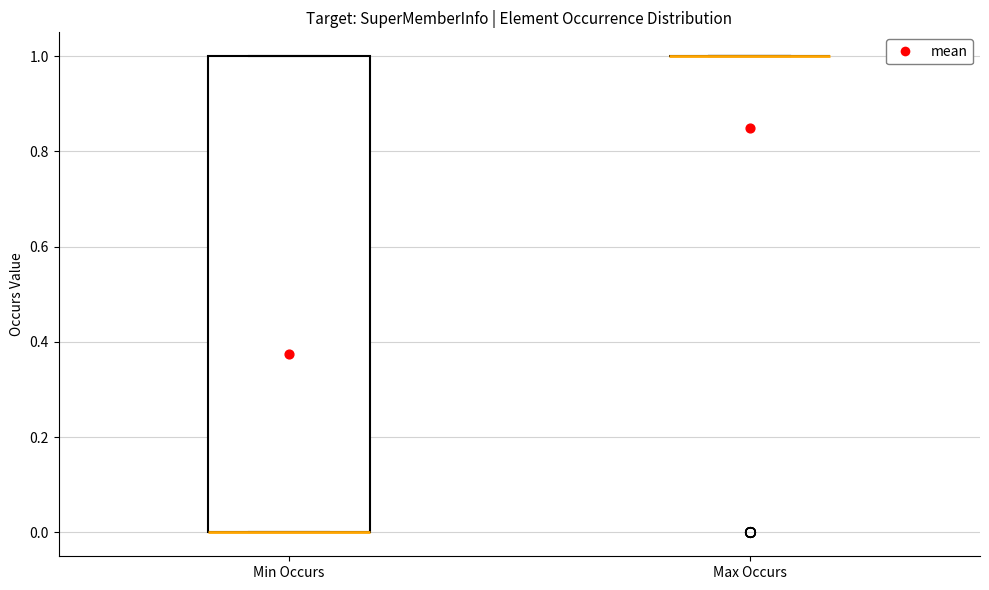

Comparing the boxes themselves (not the whiskers), which one is the tallest?

Min Occurs